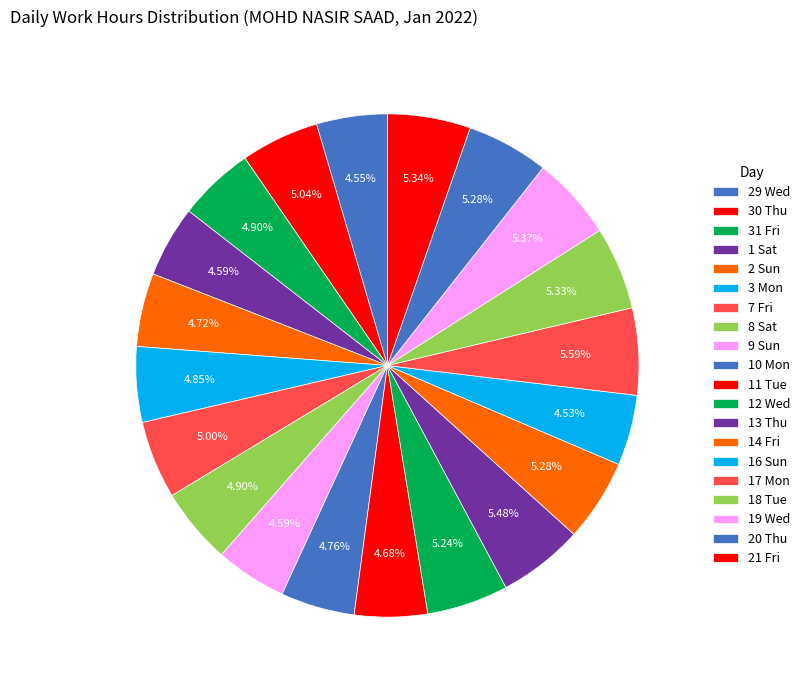

Count the number of slices in the pie.

20